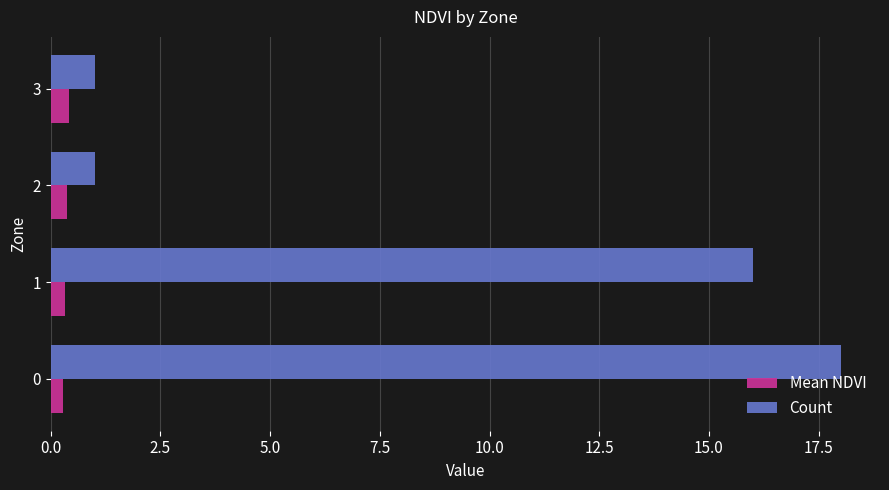

How many Count values are between 1 and 18?

4